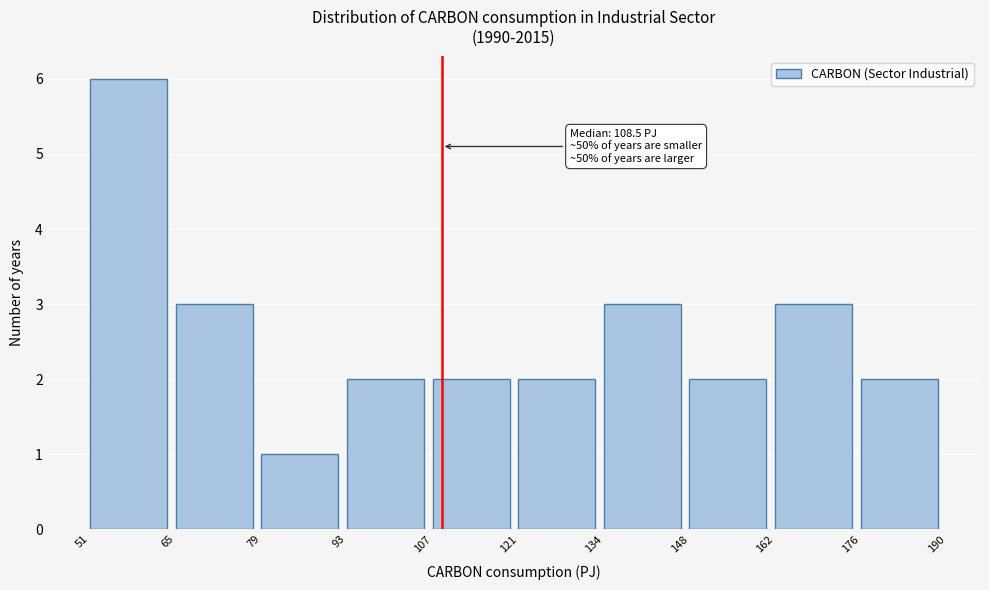

Which range on the x-axis has the tallest bar?

51 to 65